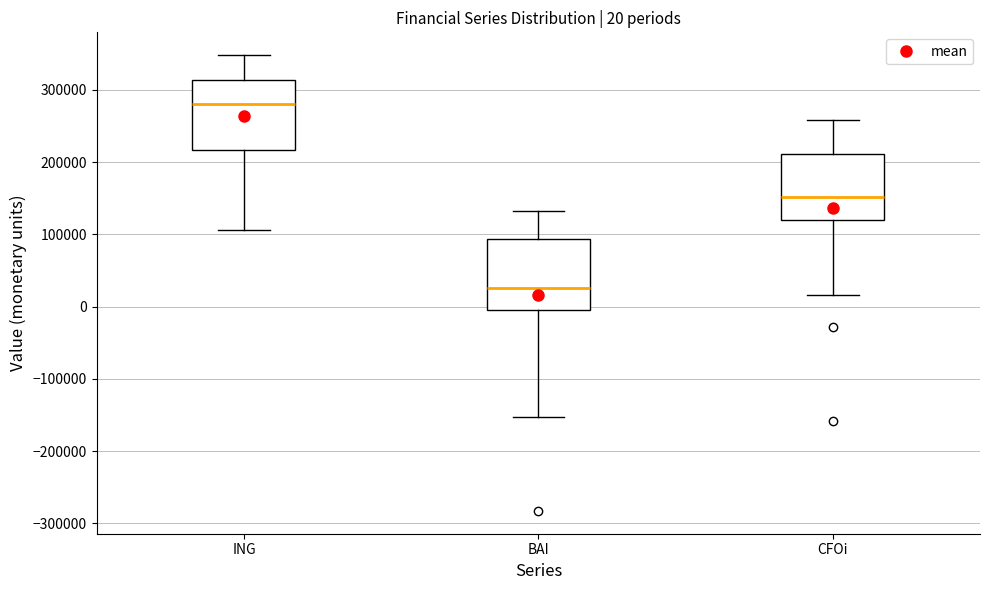

Which box's median line is the highest?

ING